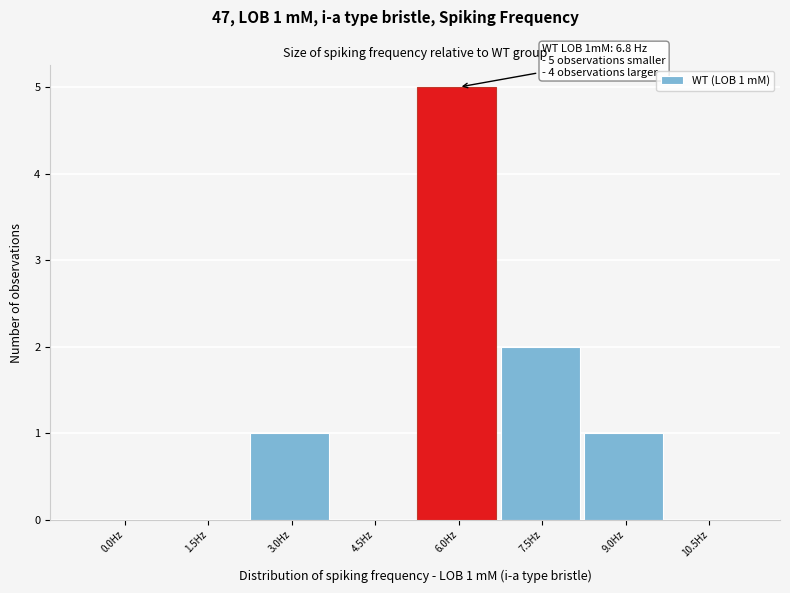

Reading left to right, what are all the values shown in this chart?

0.0Hz=0	1.5Hz=0	3.0Hz=1	4.5Hz=0	6.0Hz=5	7.5Hz=2	9.0Hz=1	10.5Hz=0